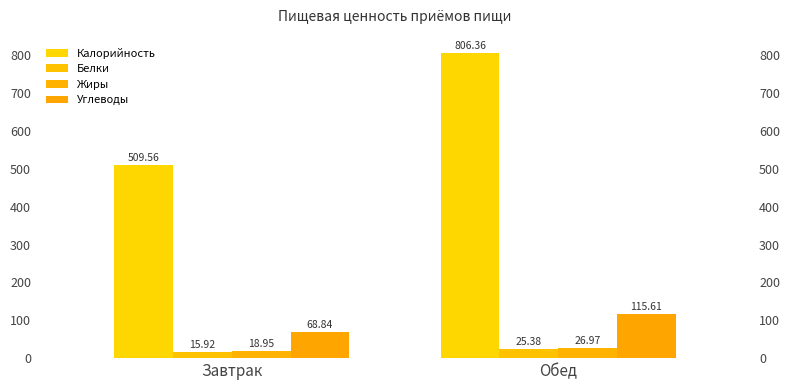

Which series has the largest range (max minus min)?

Калорийность